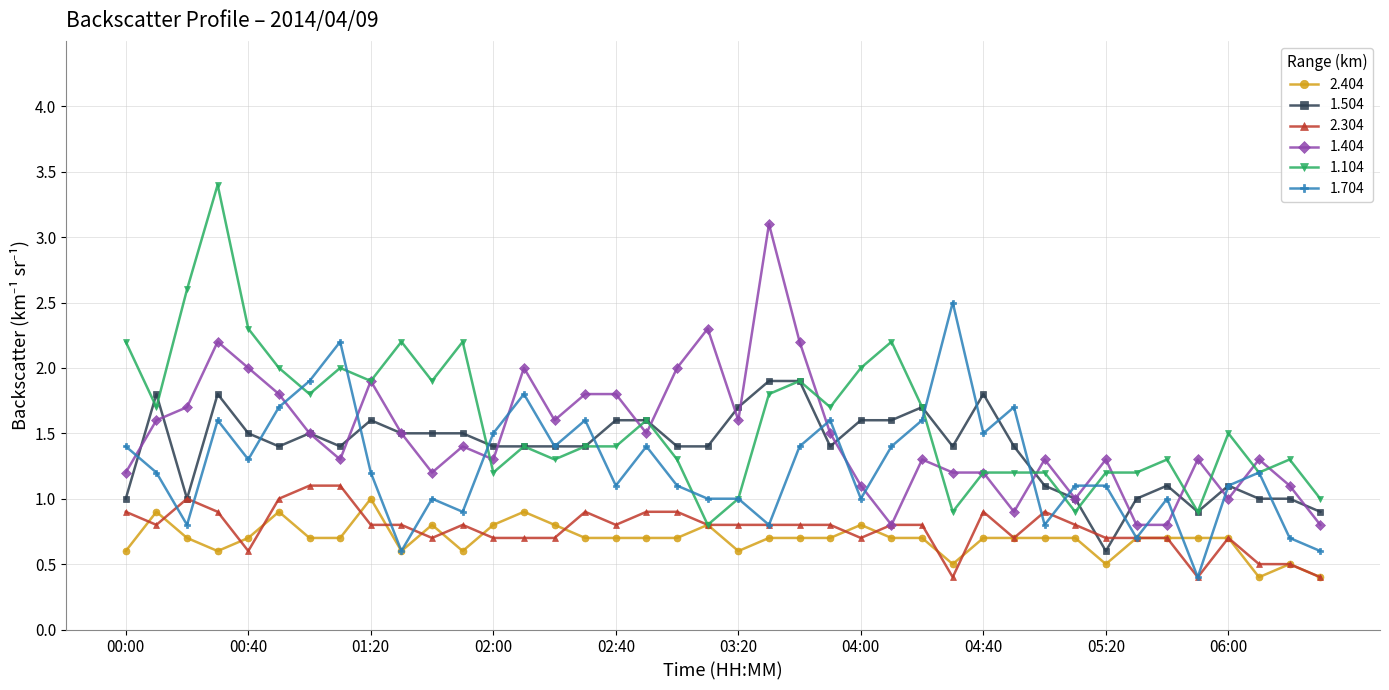

Reading right to left, extract all data points from this chart.

2.404: 0.4	0.5	0.4	0.7	0.7	0.7	0.7	0.5	0.7	0.7	0.7	0.7	0.5	0.7	0.7	0.8	0.7	0.7	0.7	0.6	0.8	0.7	0.7	0.7	0.7	0.8	0.9	0.8	0.6	0.8	0.6	1.0	0.7	0.7	0.9	0.7	0.6	0.7	0.9	0.6
1.504: 0.9	1.0	1.0	1.1	0.9	1.1	1.0	0.6	1.0	1.1	1.4	1.8	1.4	1.7	1.6	1.6	1.4	1.9	1.9	1.7	1.4	1.4	1.6	1.6	1.4	1.4	1.4	1.4	1.5	1.5	1.5	1.6	1.4	1.5	1.4	1.5	1.8	1.0	1.8	1.0
2.304: 0.4	0.5	0.5	0.7	0.4	0.7	0.7	0.7	0.8	0.9	0.7	0.9	0.4	0.8	0.8	0.7	0.8	0.8	0.8	0.8	0.8	0.9	0.9	0.8	0.9	0.7	0.7	0.7	0.8	0.7	0.8	0.8	1.1	1.1	1.0	0.6	0.9	1.0	0.8	0.9
1.404: 0.8	1.1	1.3	1.0	1.3	0.8	0.8	1.3	1.0	1.3	0.9	1.2	1.2	1.3	0.8	1.1	1.5	2.2	3.1	1.6	2.3	2.0	1.5	1.8	1.8	1.6	2.0	1.3	1.4	1.2	1.5	1.9	1.3	1.5	1.8	2.0	2.2	1.7	1.6	1.2
1.104: 1.0	1.3	1.2	1.5	0.9	1.3	1.2	1.2	0.9	1.2	1.2	1.2	0.9	1.7	2.2	2.0	1.7	1.9	1.8	1.0	0.8	1.3	1.6	1.4	1.4	1.3	1.4	1.2	2.2	1.9	2.2	1.9	2.0	1.8	2.0	2.3	3.4	2.6	1.7	2.2
1.704: 0.6	0.7	1.2	1.1	0.4	1.0	0.7	1.1	1.1	0.8	1.7	1.5	2.5	1.6	1.4	1.0	1.6	1.4	0.8	1.0	1.0	1.1	1.4	1.1	1.6	1.4	1.8	1.5	0.9	1.0	0.6	1.2	2.2	1.9	1.7	1.3	1.6	0.8	1.2	1.4